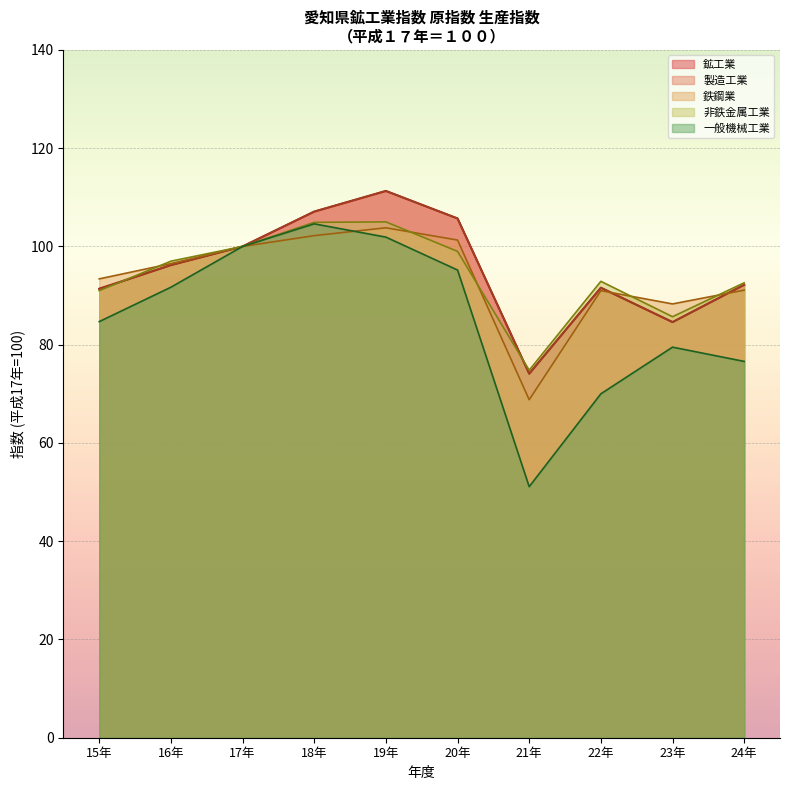

How many data points are less than 96?

5